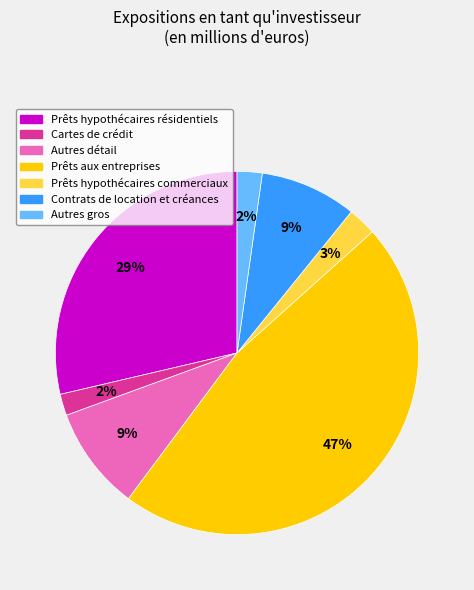

To the nearest percent, what is the difference between the largest and smallest slice percentages?

45%